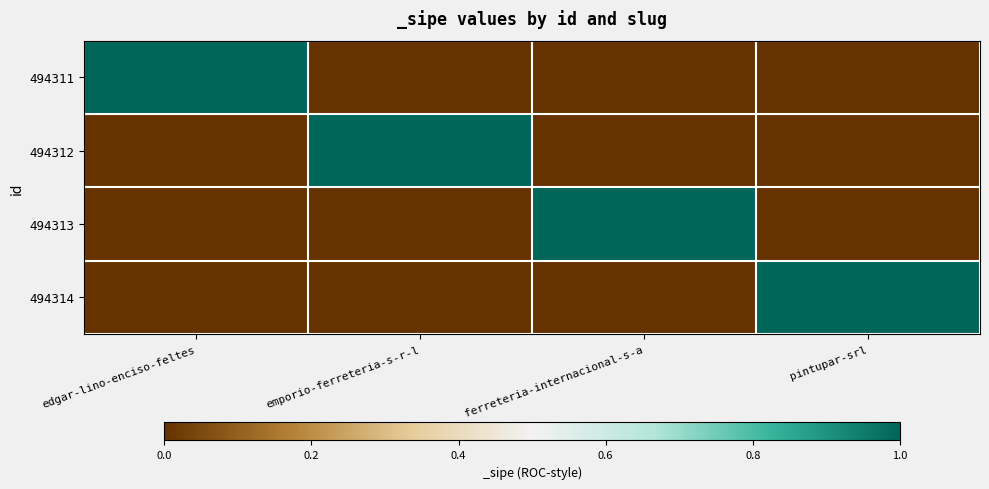

At which category is the sum across all series the highest?

edgar-lino-enciso-feltes